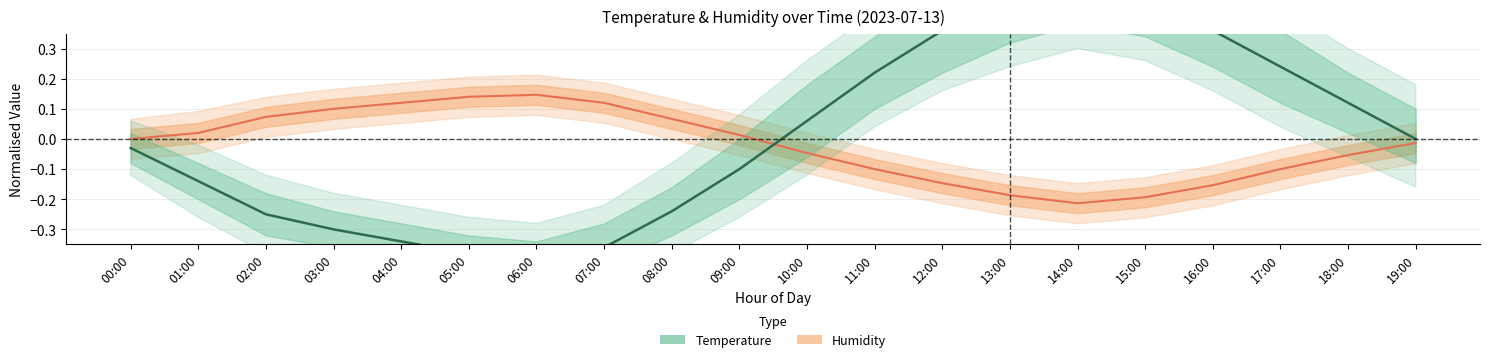

Between 06:00 and 18:00, which series saw the biggest shift?

Temperature (°C)